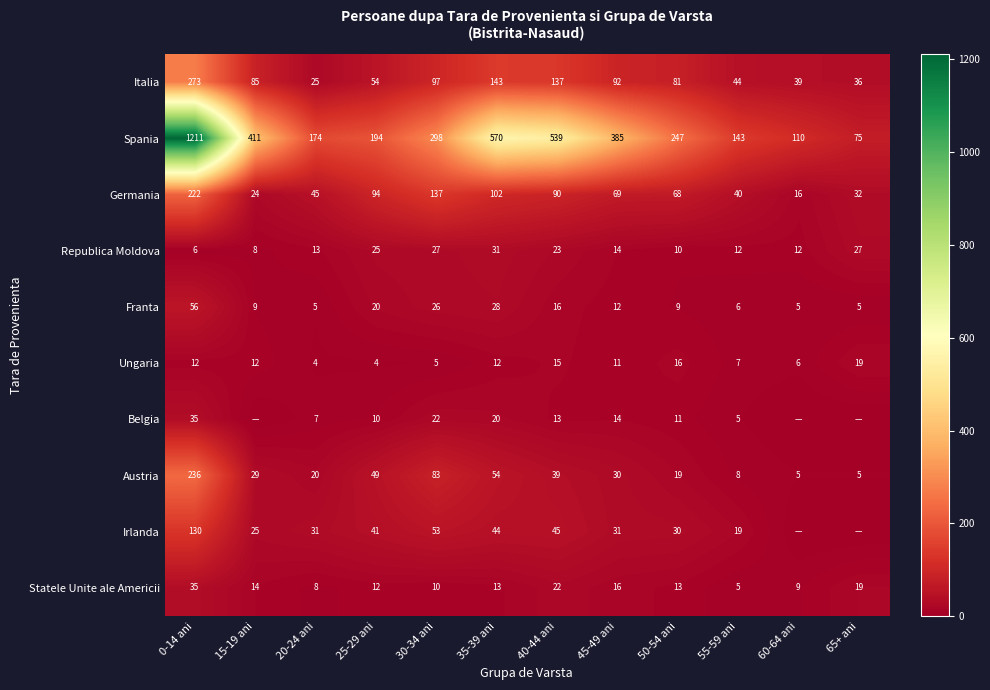

At how many categories does at least one series exceed 87?

11